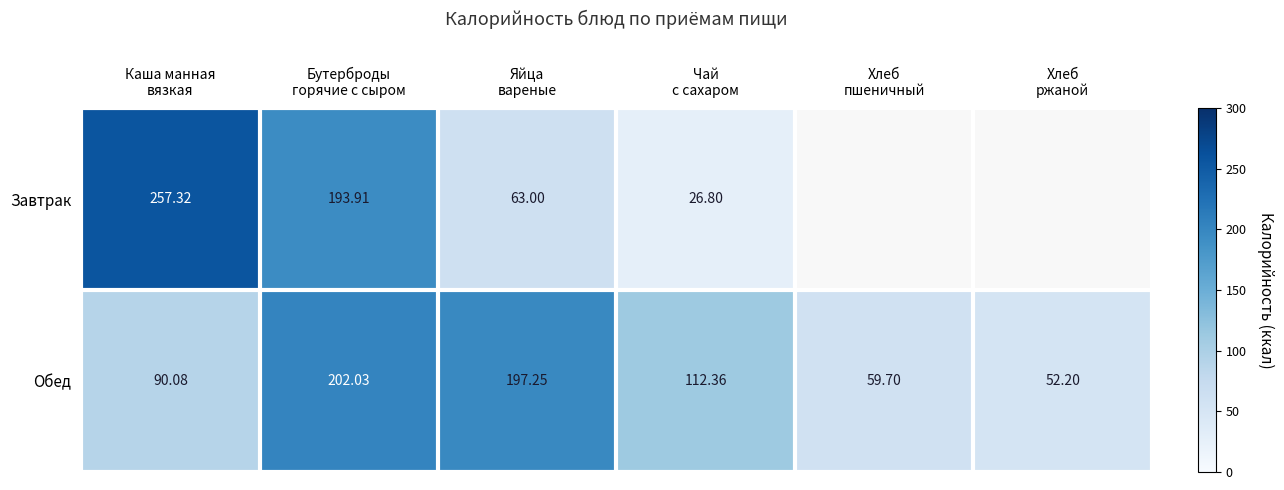

How many values in the Обед series are below 112?

3